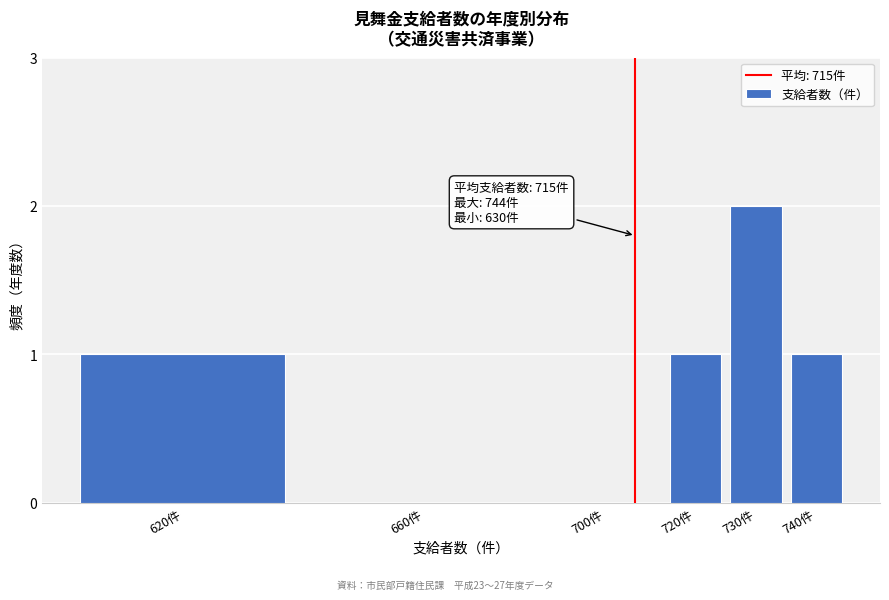

Reading right to left, list all the values displayed in this chart.

740件=1	730件=2	720件=1	700件=0	660件=0	620件=1